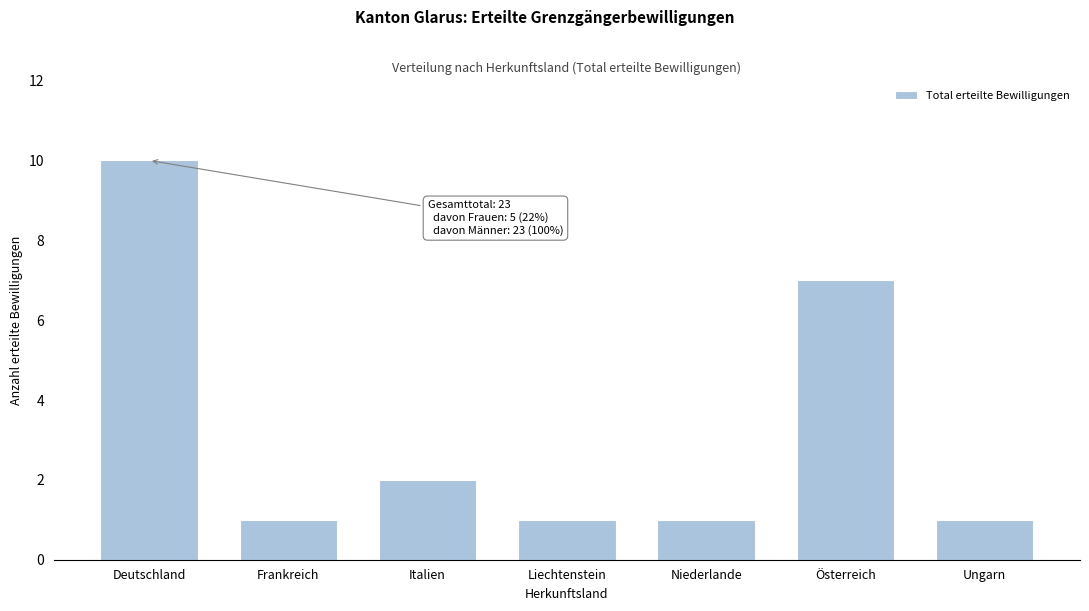

Reading left to right, what are all the values shown in this chart?

Deutschland=10	Frankreich=1	Italien=2	Liechtenstein=1	Niederlande=1	Österreich=7	Ungarn=1